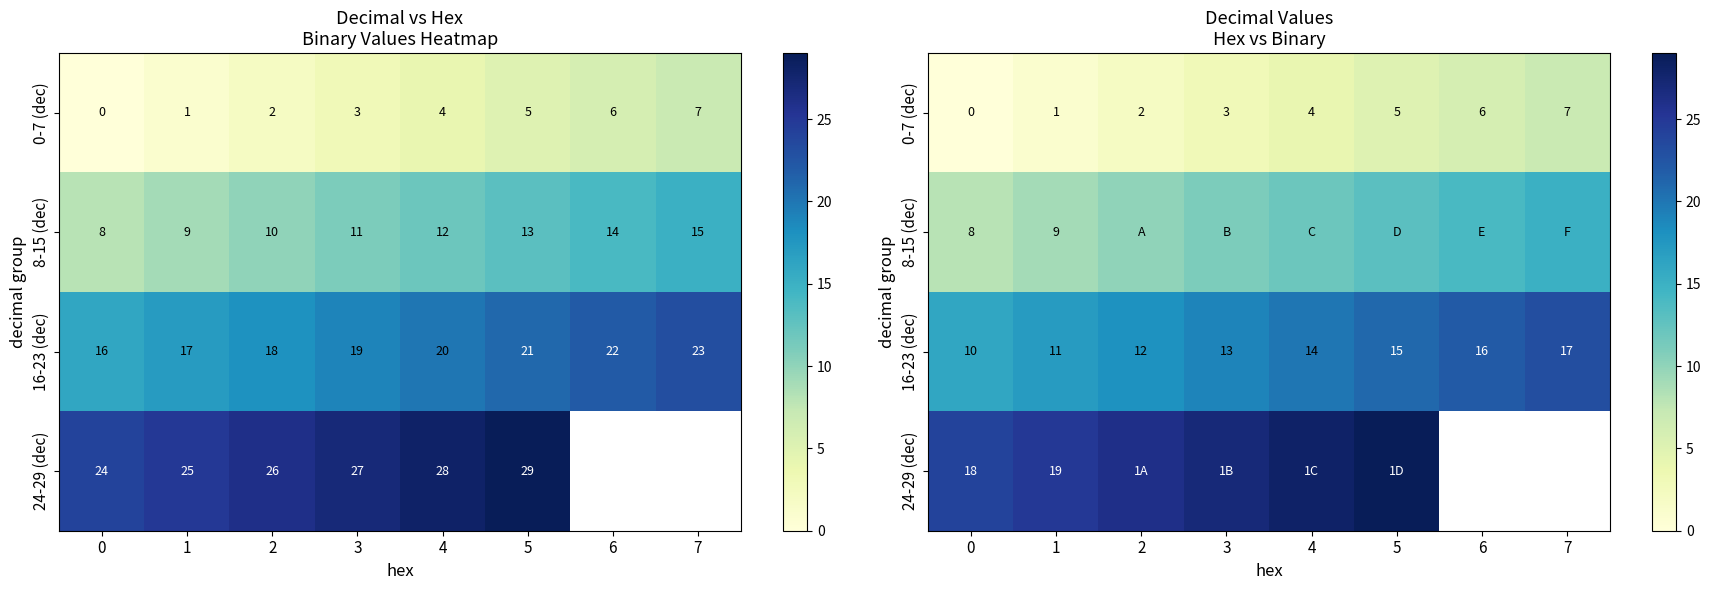

How many values in the 8-15 (dec) series exceed 12?

3